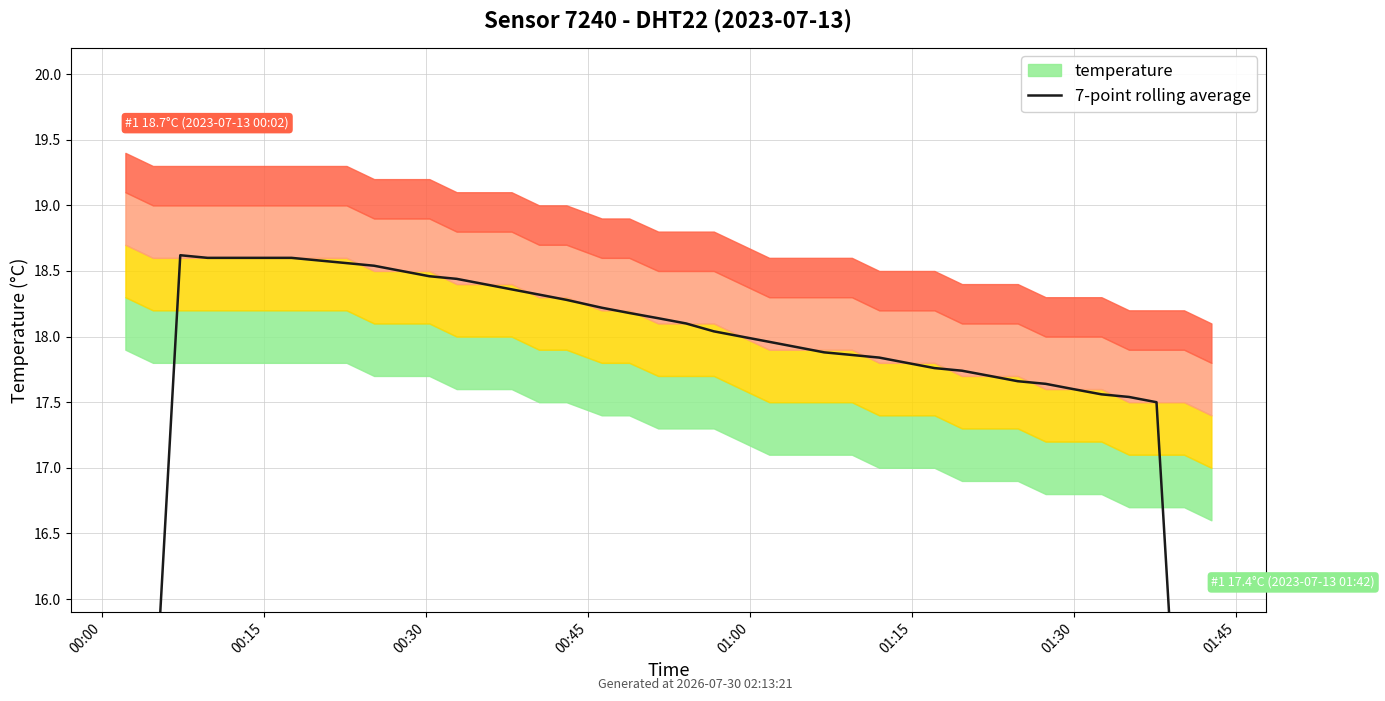

What is the sum of all values?

702.6